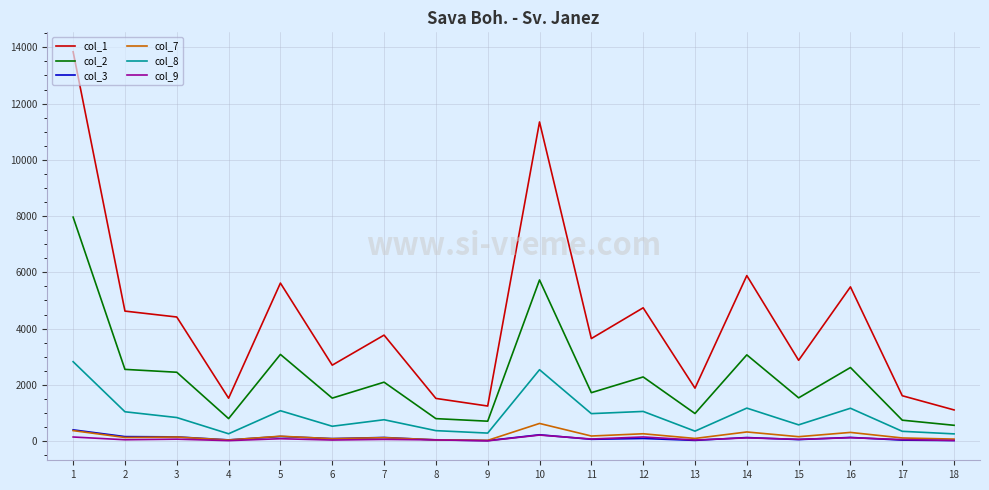

Which series has the widest spread of values?

col_1